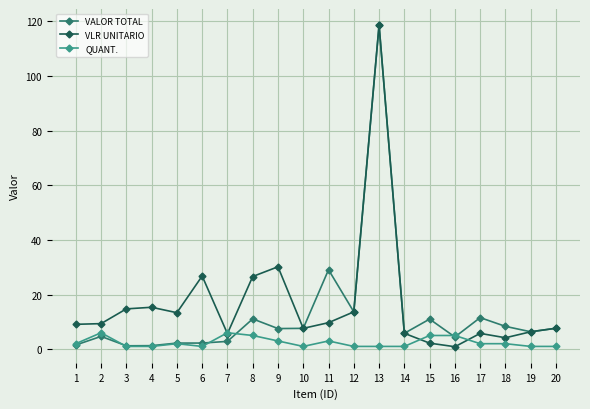

What is the total value across all series at 4?

17.6